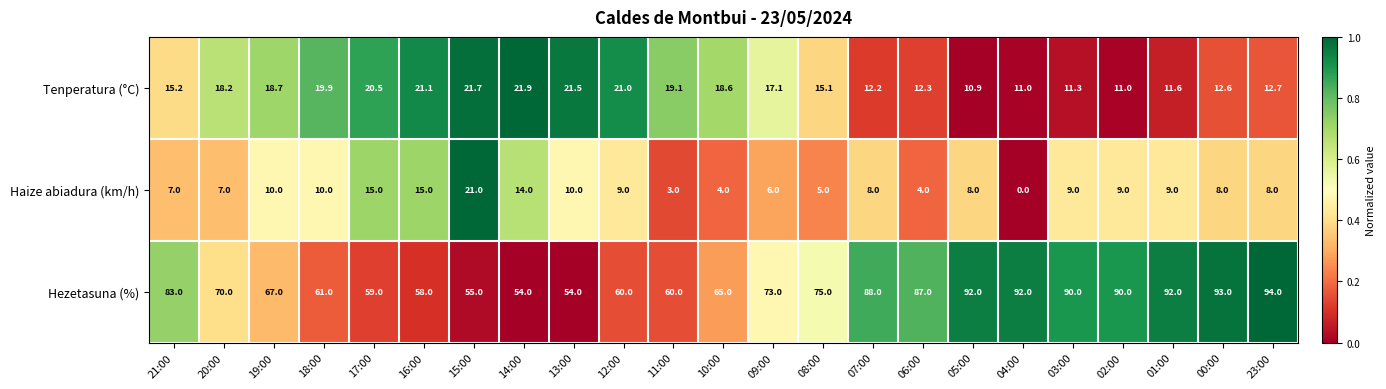

Which series changed the most between 17:00 and 23:00?

Hezetasuna (%)